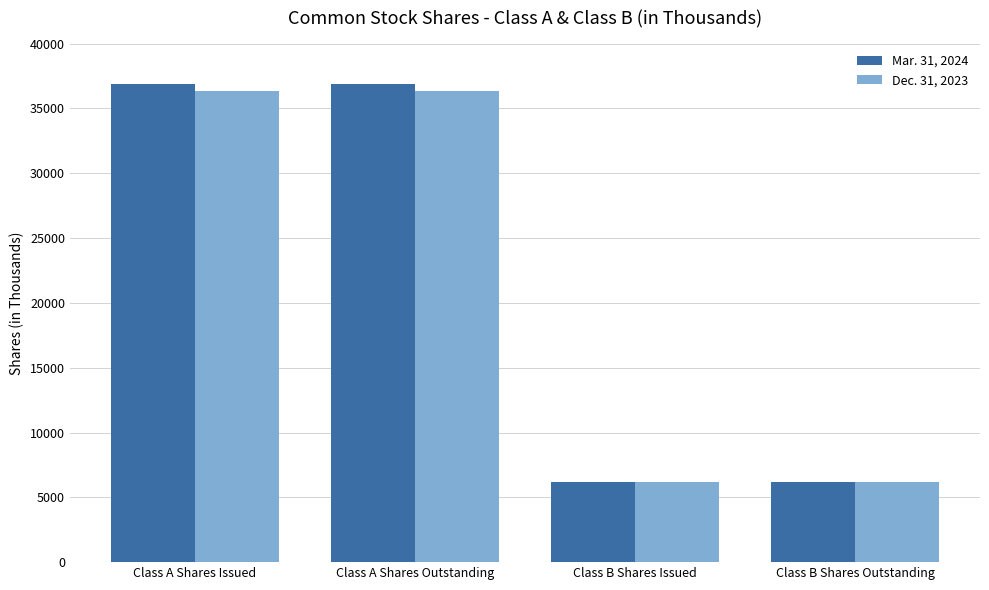

At how many categories does at least one series exceed 34662?

2